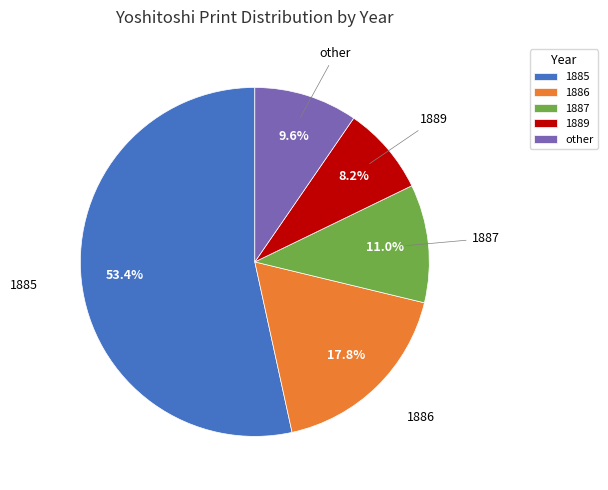

To the nearest percent, what is the difference between the largest and smallest slice percentages?

45%